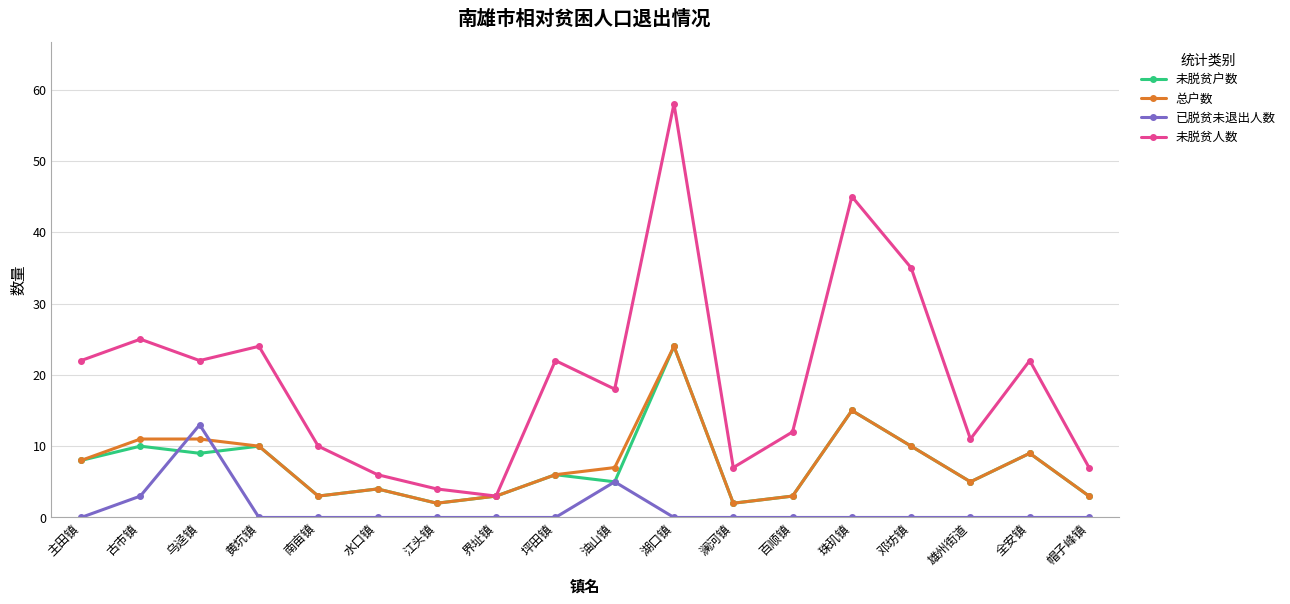

What is the spread (max minus min) of values at 江头镇?

4